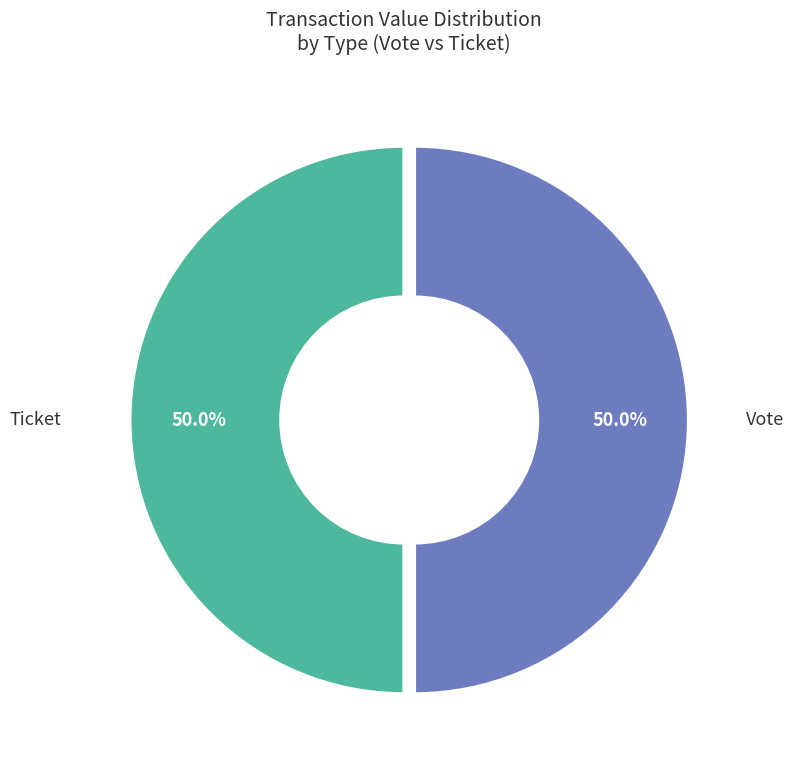

Count the number of slices in the pie.

2